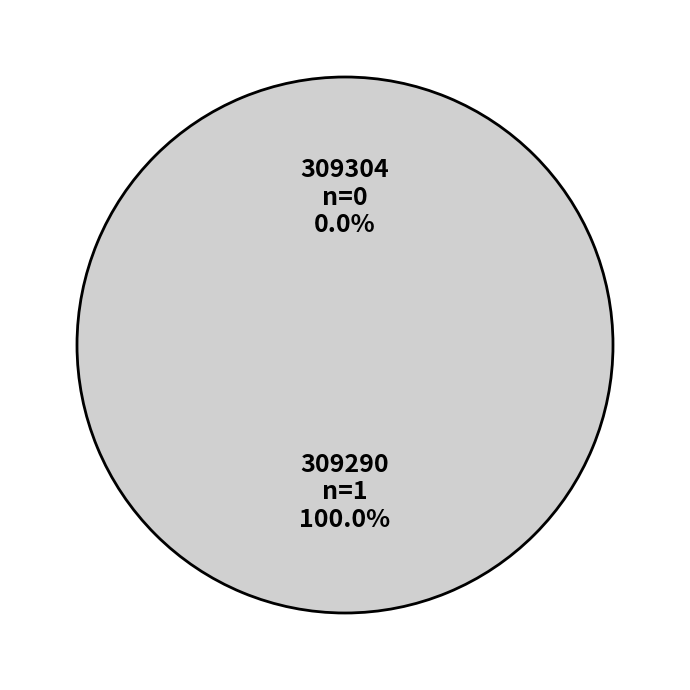

What is the change in value from 309304 to 309290?

+1